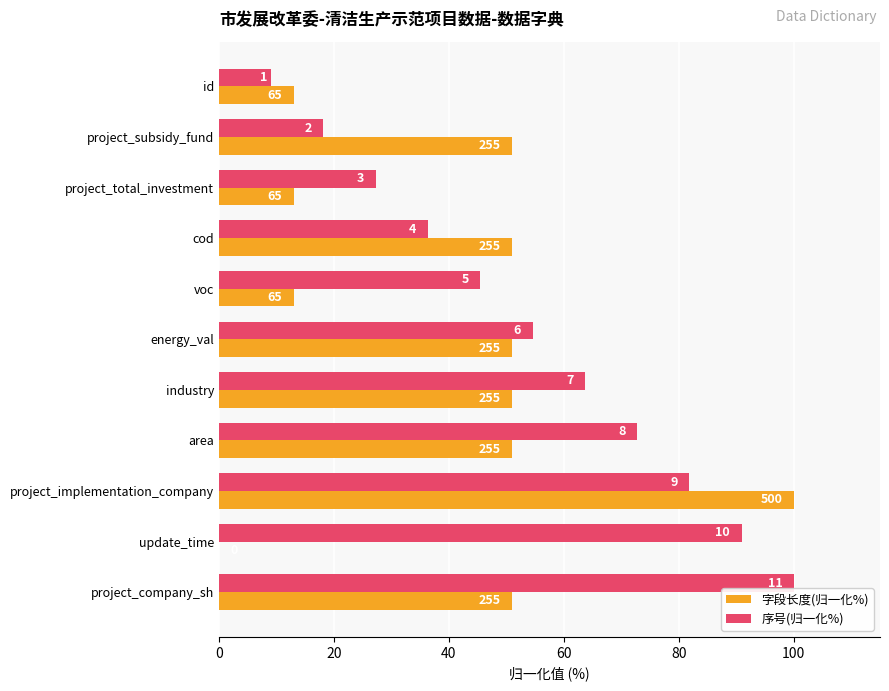

What are all the series names shown in the legend?

字段长度(归一化%), 序号(归一化%)